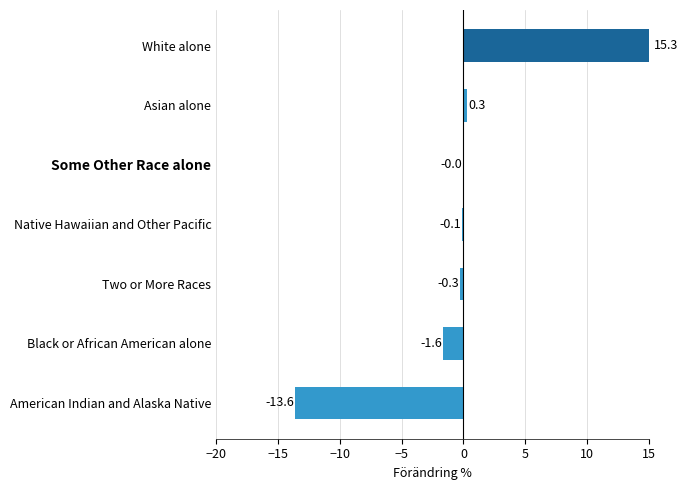

The chart shows a value of -22.9 at American Indian and Alaska Native. True or false?

False